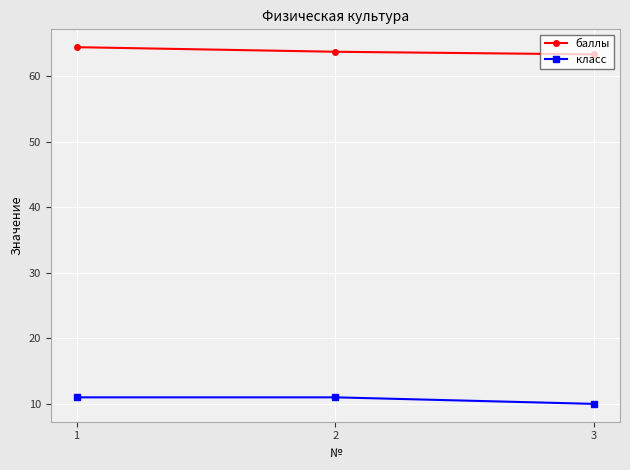

What is the spread (max minus min) of values at 3?

53.3